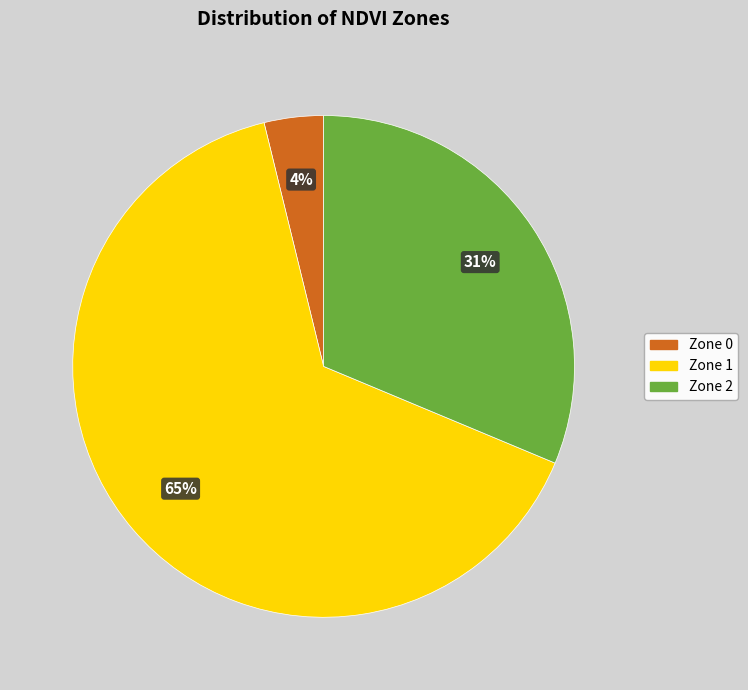

What percentage is the Zone 2 slice, to the nearest percent?

31%